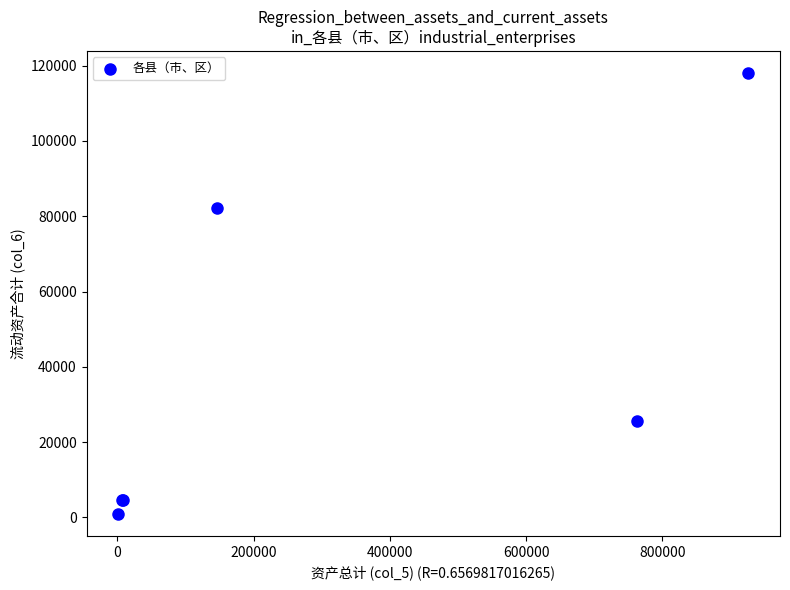

What Y value in the scatter plot is closest to 59478?

82121